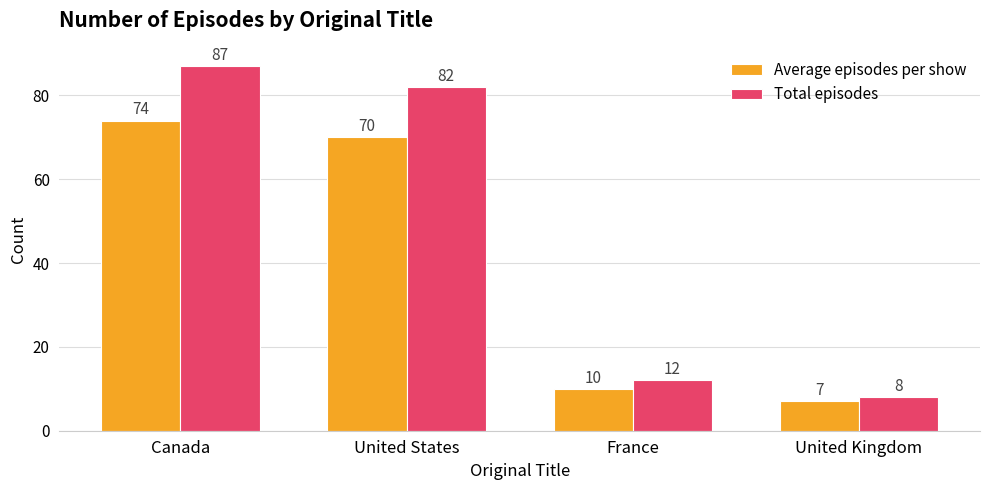

Count the number of data series in this chart.

2